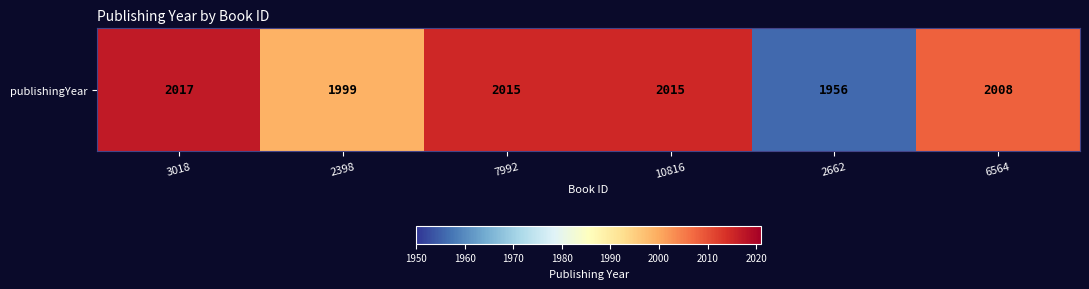

Between 6564 and 10816, which is larger?

10816